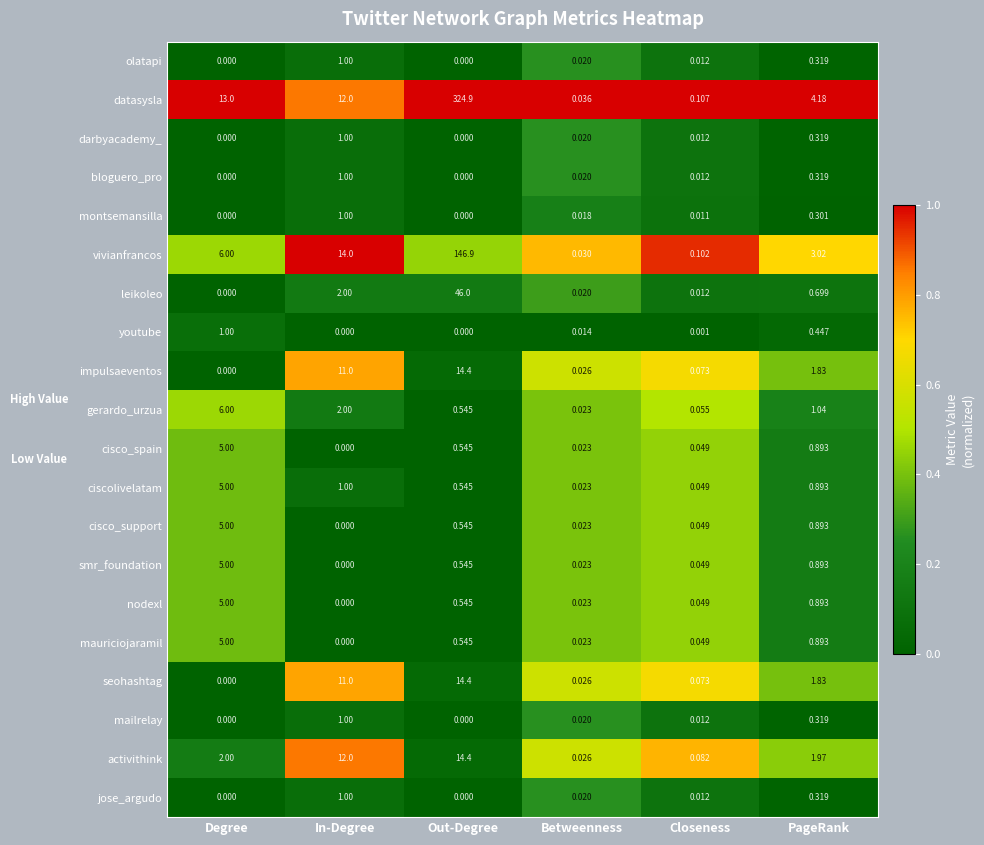

At which label is leikoleo closest to 23?

In-Degree